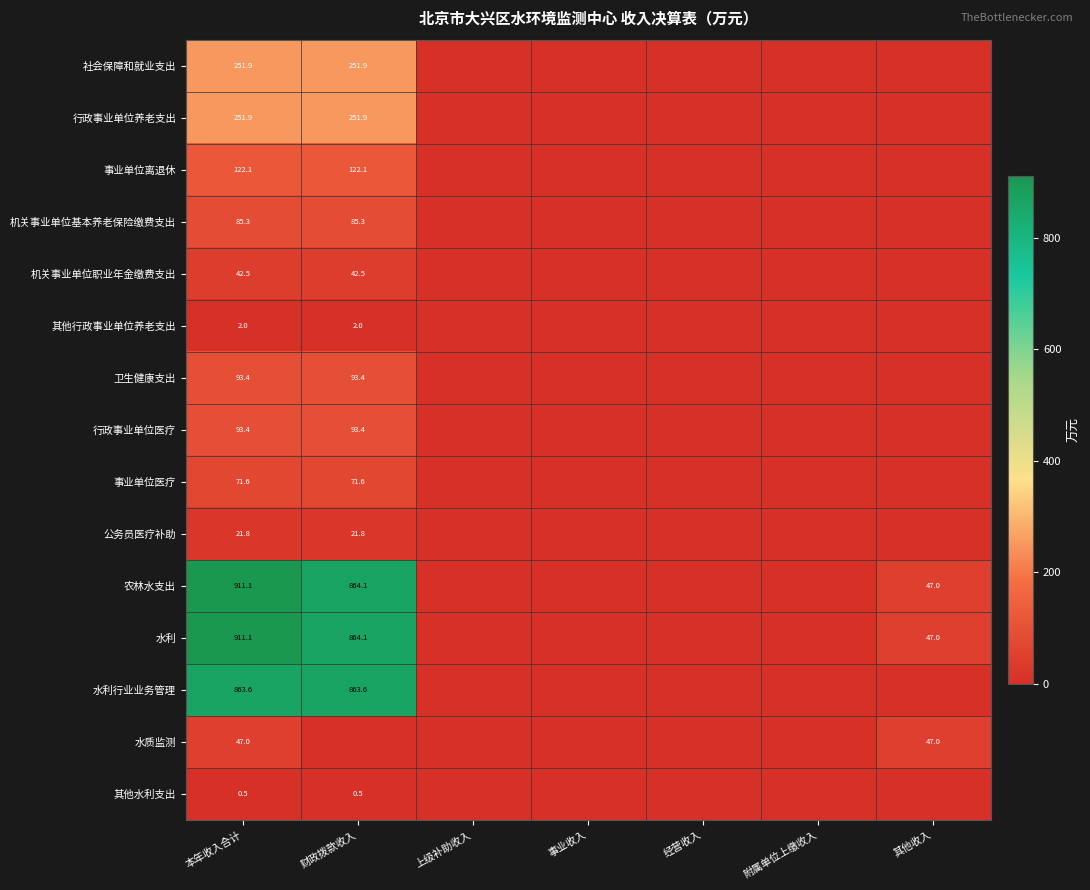

True or false: 水利 has a value of 864.1 at 财政拨款收入.

True